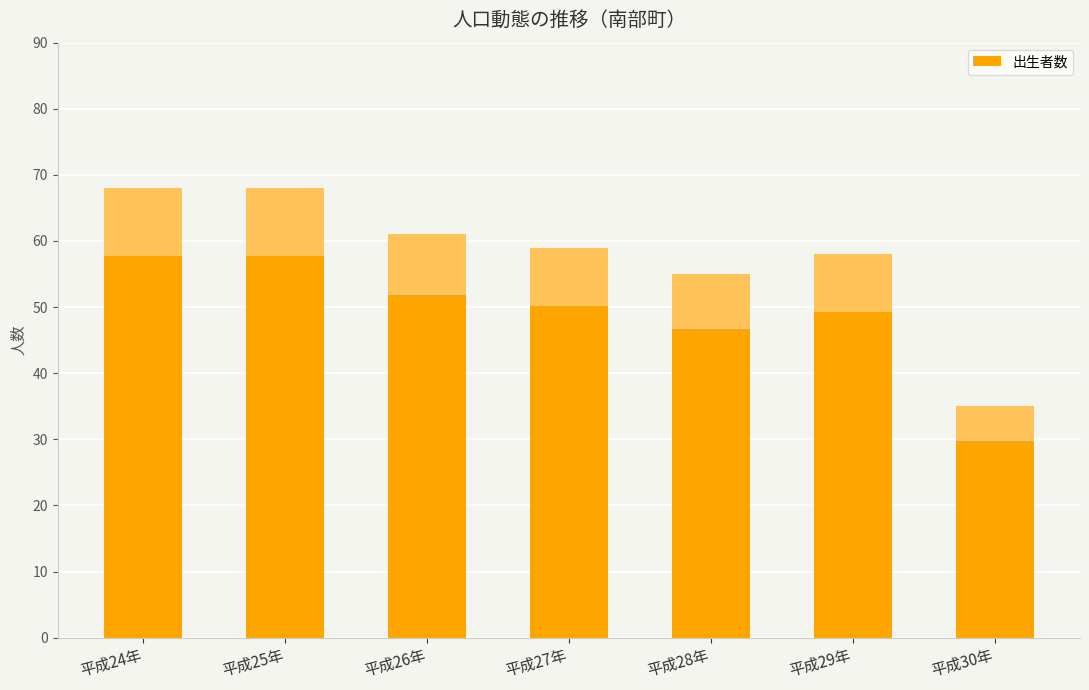

How many bars are there in total?

7